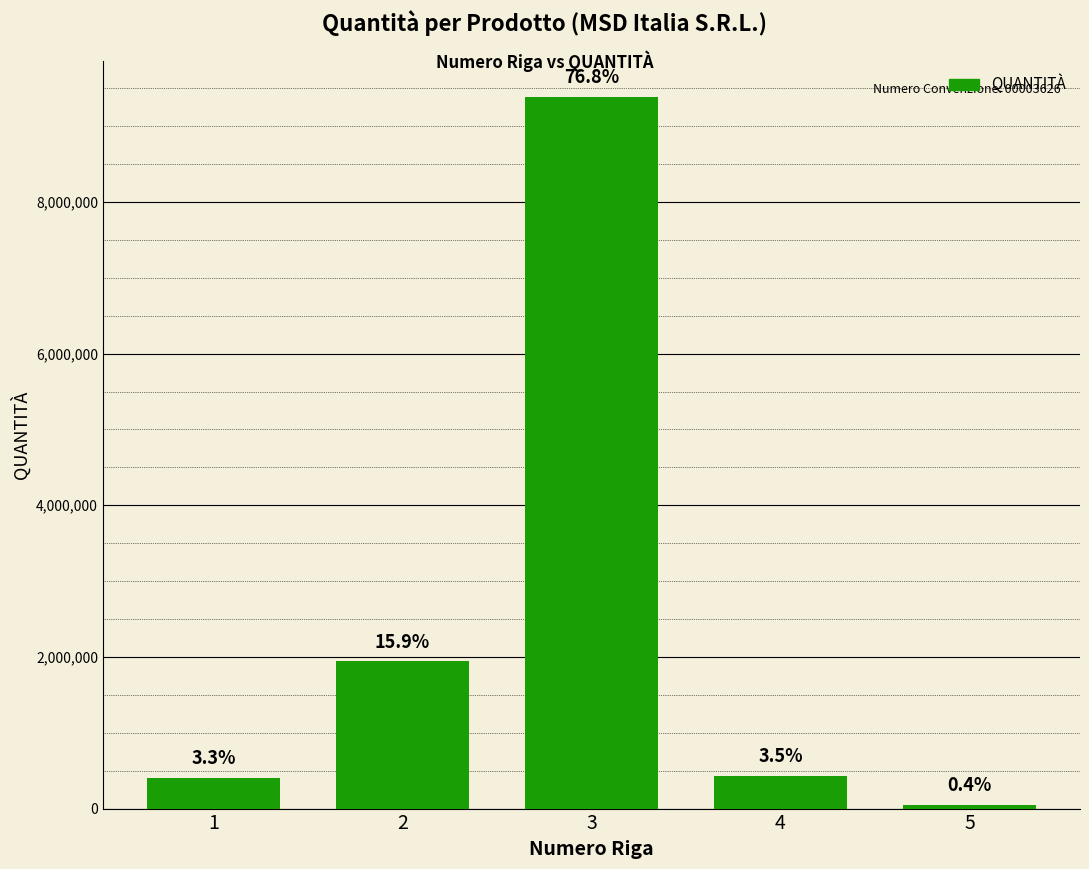

Are the bars horizontal?

No